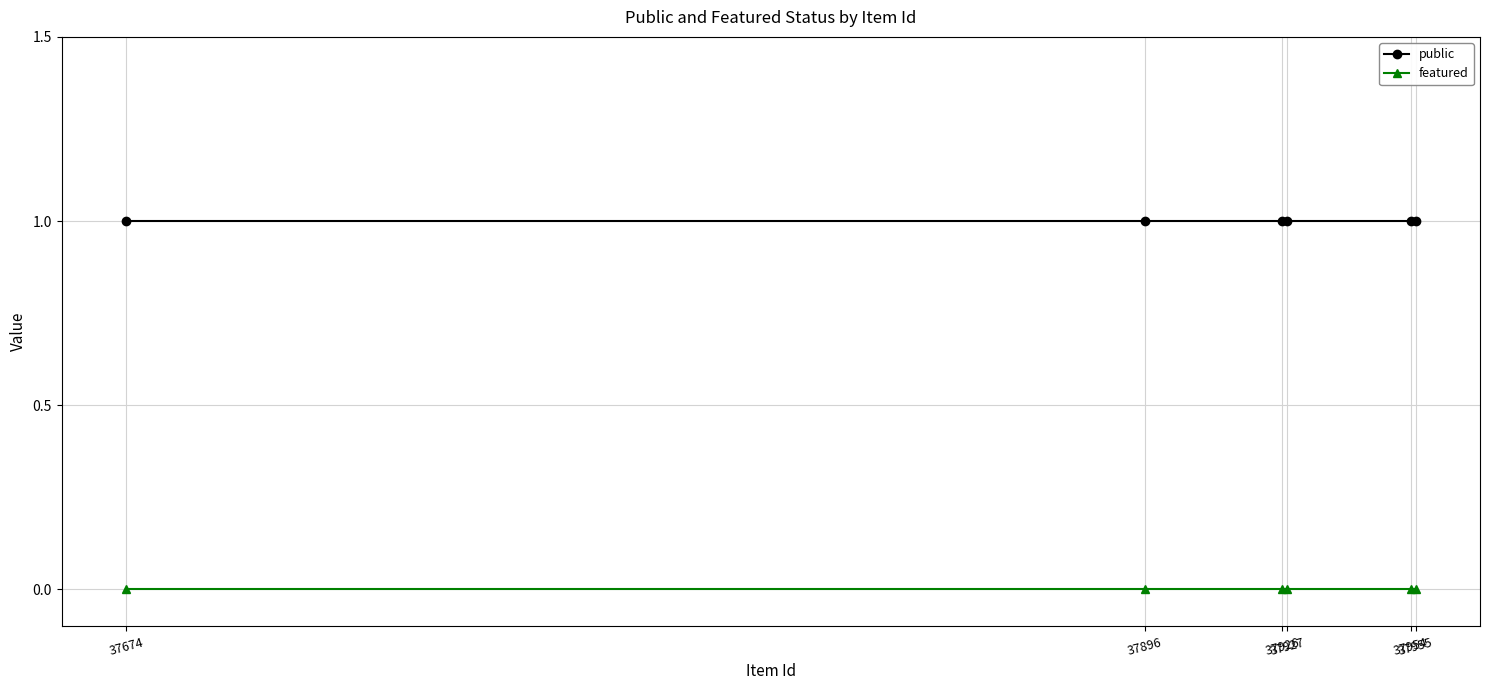

True or false: featured and public intersect in this chart.

False